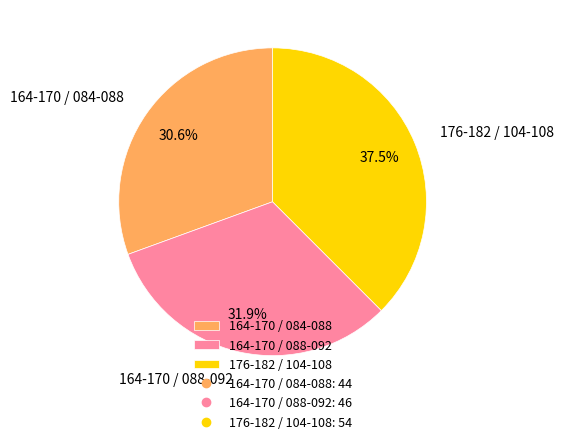

Which category has the biggest portion of the pie?

176-182 / 104-108